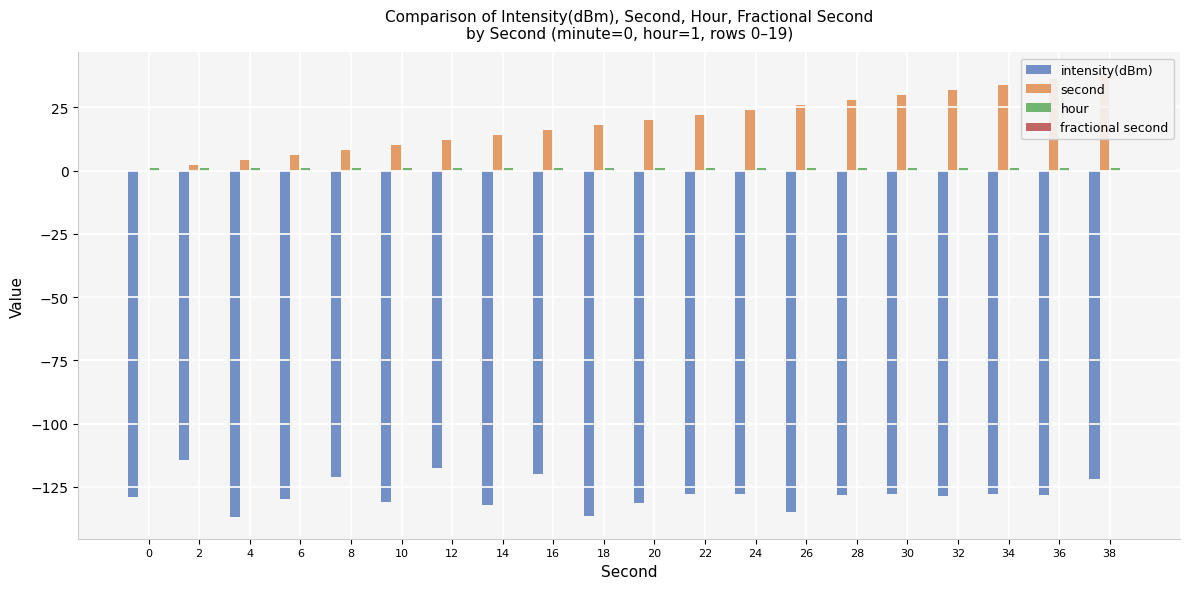

The hour series shows 1.5 at 16. True or false?

False